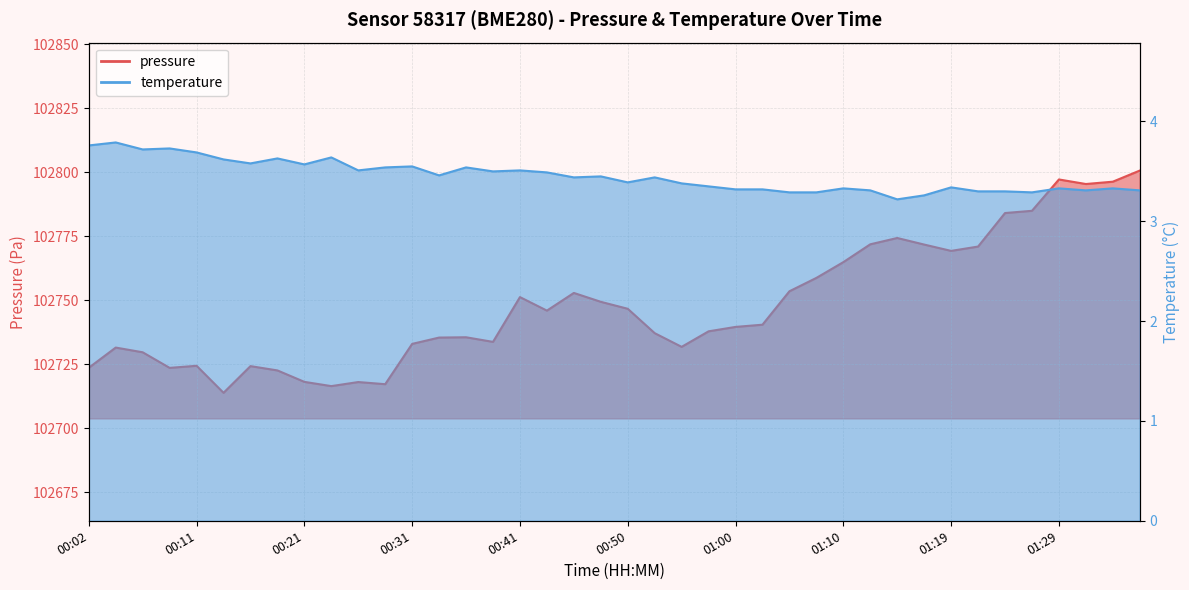

What is the value of the pressure point at the 1st from the left?

102723.7